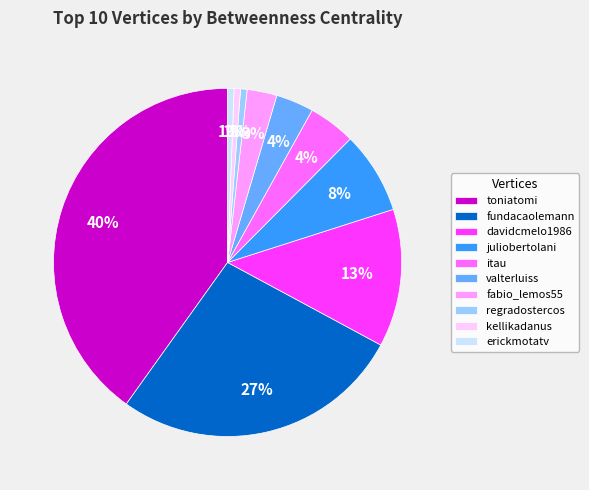

To the nearest percent, what portion does valterluiss represent?

4%